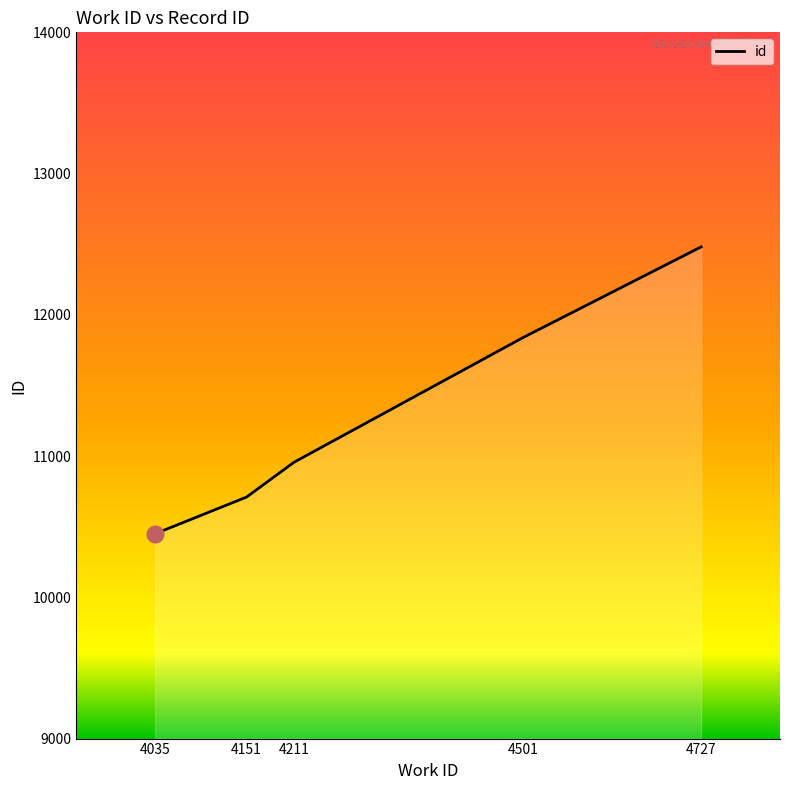

Reading left to right, what are all the values shown in this chart?

4035=10450	4151=10710	4211=10956	4501=11838	4727=12481